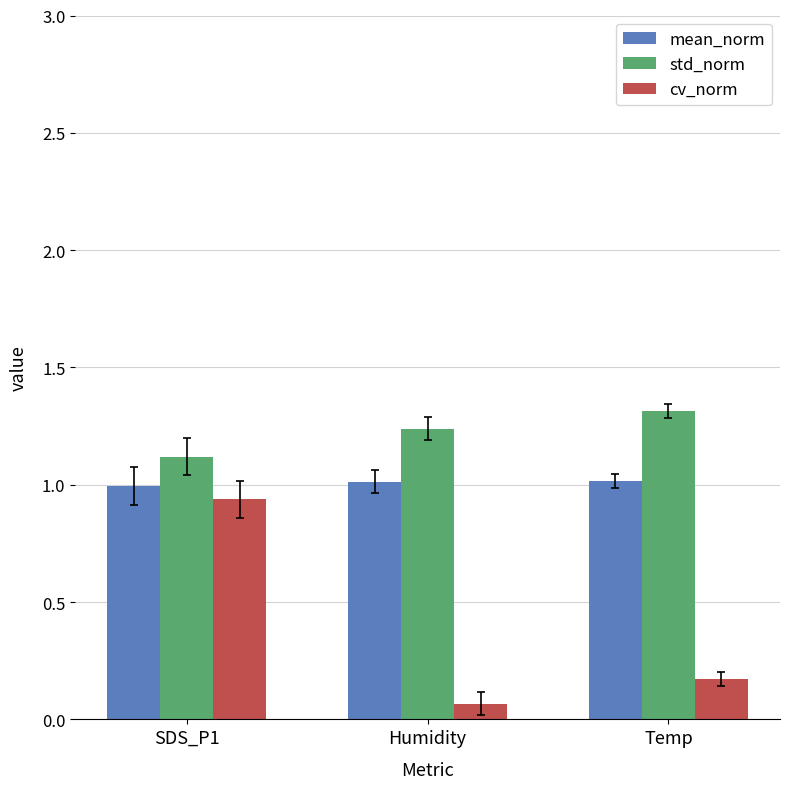

Which series has the widest spread of values?

cv_norm